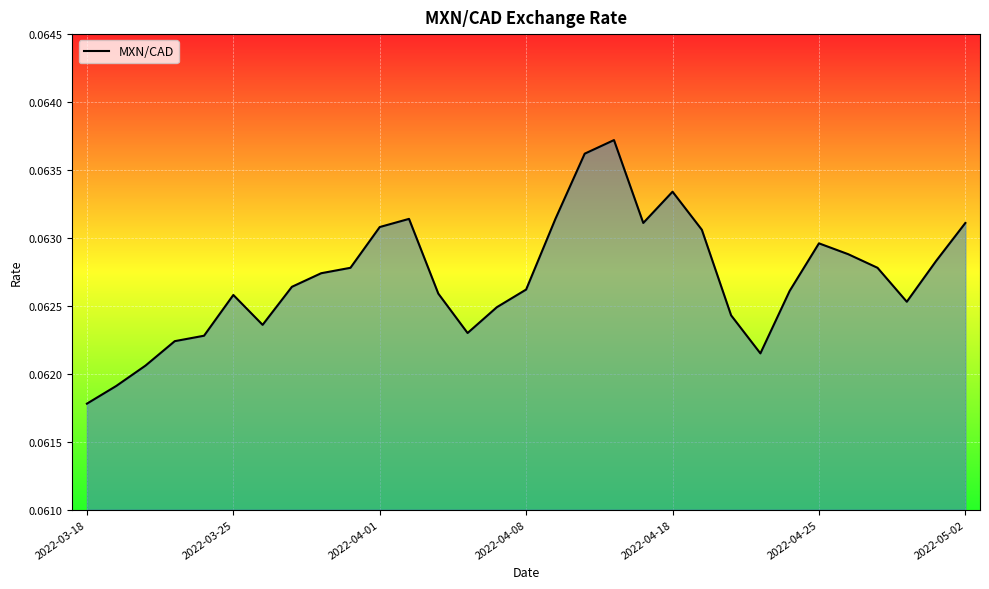

How many lines are shown in the chart?

1